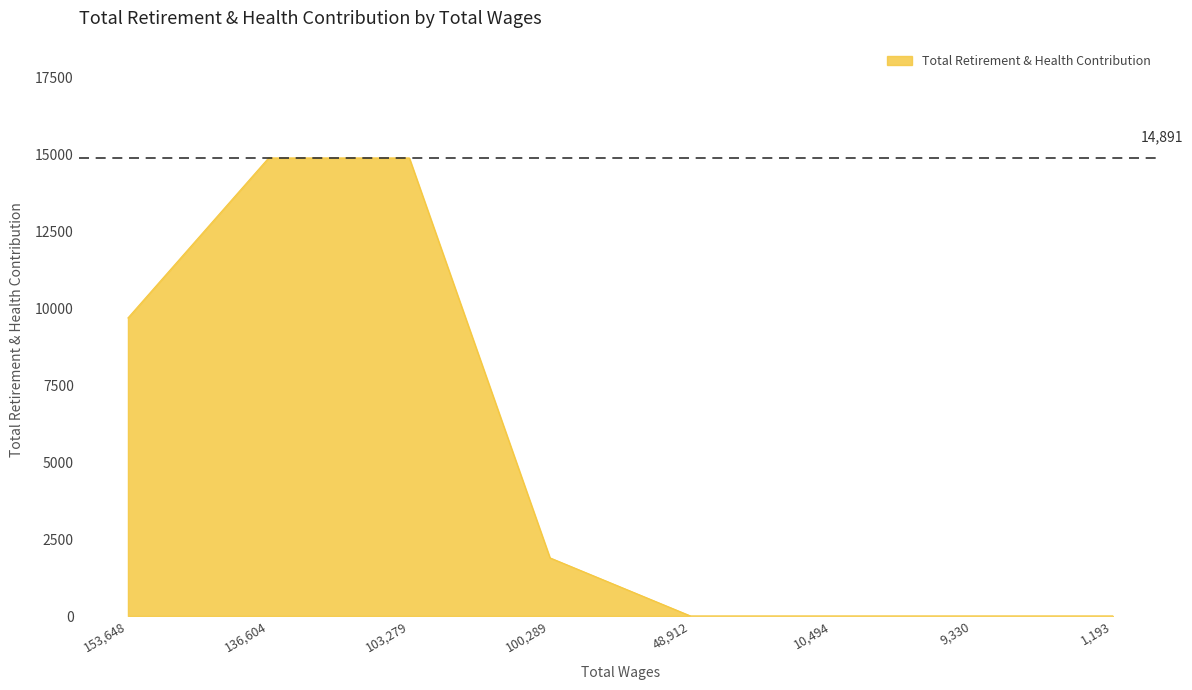

True or false: the data has more than 2 interior local peaks.

False